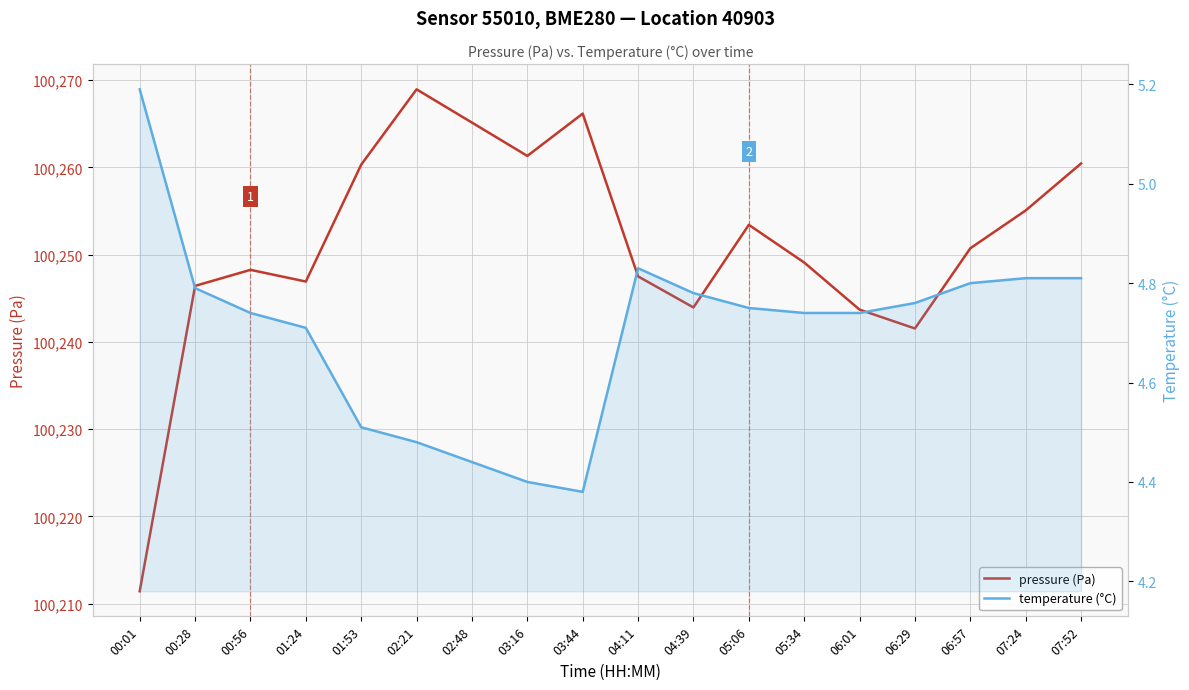

What is the sum of the temperature (°C) values at 03:16 and 00:56?

9.1